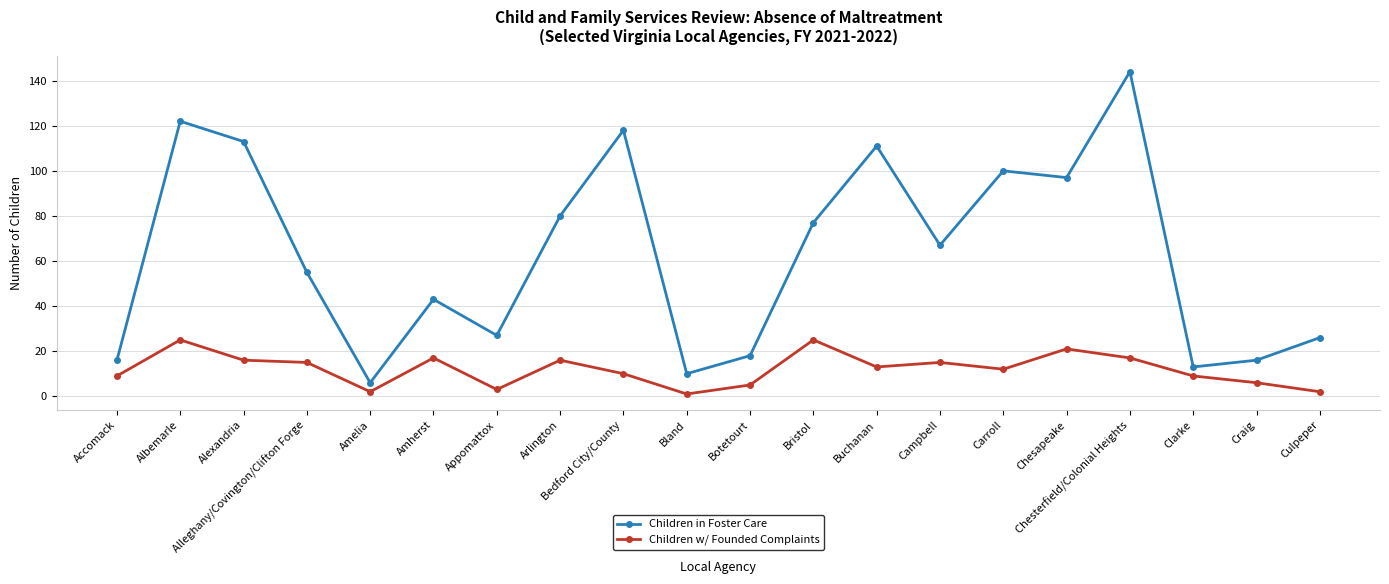

The Children w/ Founded Complaints series shows 15 at Campbell. True or false?

True